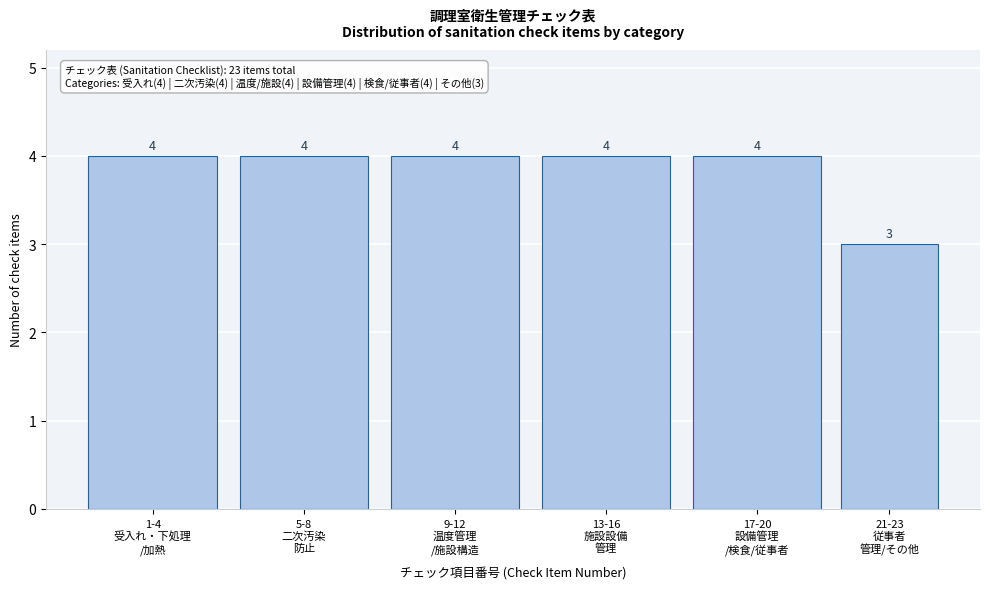

Reading left to right, what are all the values shown in this chart?

4	4	4	4	4	3